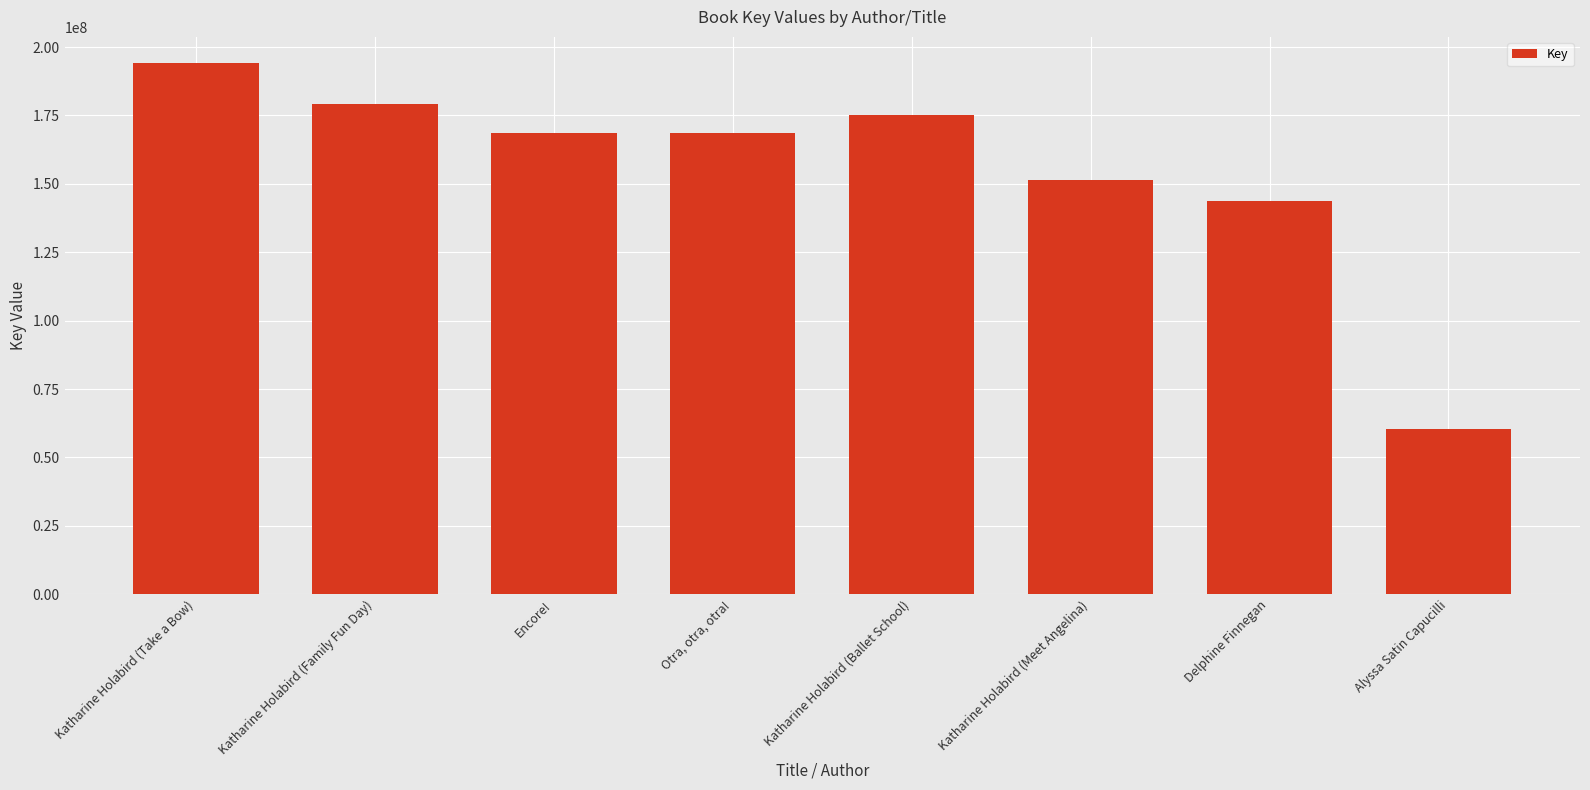

Are the bars grouped side by side (vs. stacked)?

No